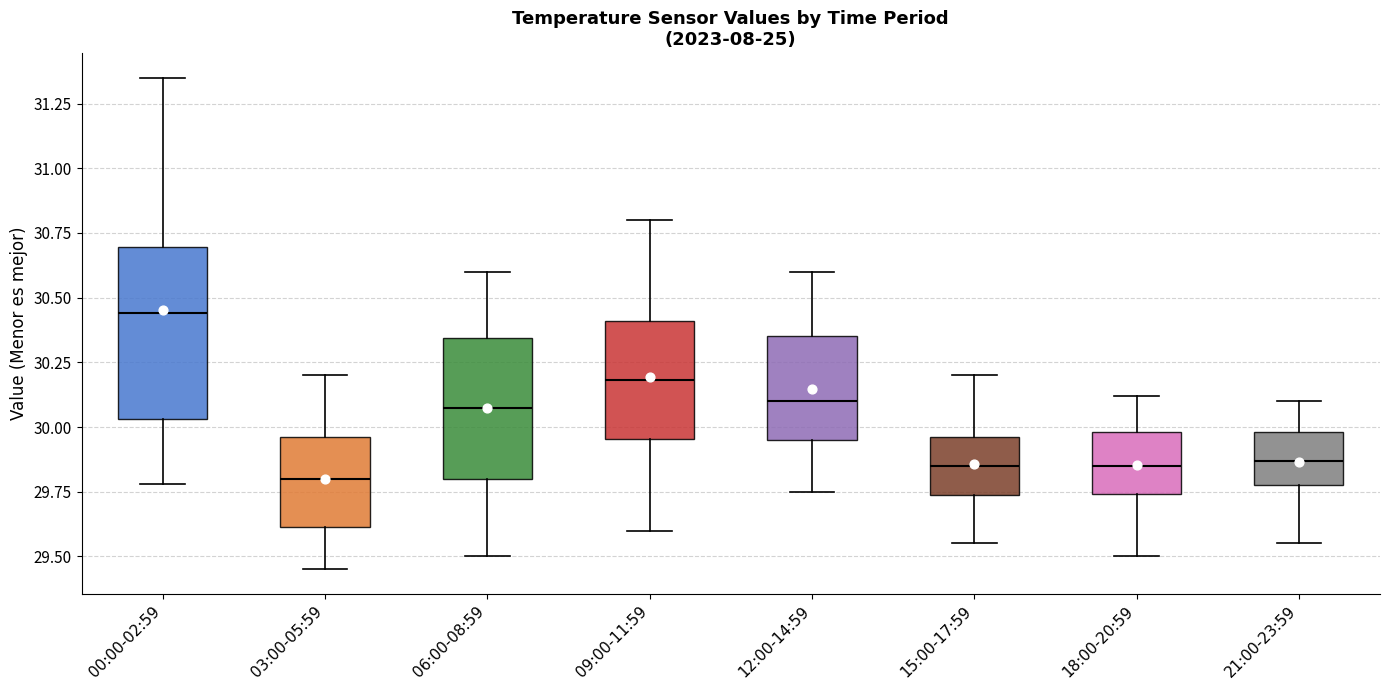

Reading left to right, transcribe this box plot: for each box, give where its median line is, the range the box spans, and where its two whiskers end, as read against the y-axis. The values are not printed on the chart, so give them approximately, as read against the axis.

00:00-02:59: median 30.45, box 30.05 to 30.70, whiskers 29.80 to 31.35
03:00-05:59: median 29.80, box 29.60 to 29.95, whiskers 29.45 to 30.20
06:00-08:59: median 30.10, box 29.80 to 30.35, whiskers 29.50 to 30.60
09:00-11:59: median 30.20, box 29.95 to 30.40, whiskers 29.60 to 30.80
12:00-14:59: median 30.10, box 29.95 to 30.35, whiskers 29.75 to 30.60
15:00-17:59: median 29.85, box 29.75 to 29.95, whiskers 29.55 to 30.20
18:00-20:59: median 29.85, box 29.75 to 30.00, whiskers 29.50 to 30.10
21:00-23:59: median 29.85, box 29.80 to 30.00, whiskers 29.55 to 30.10